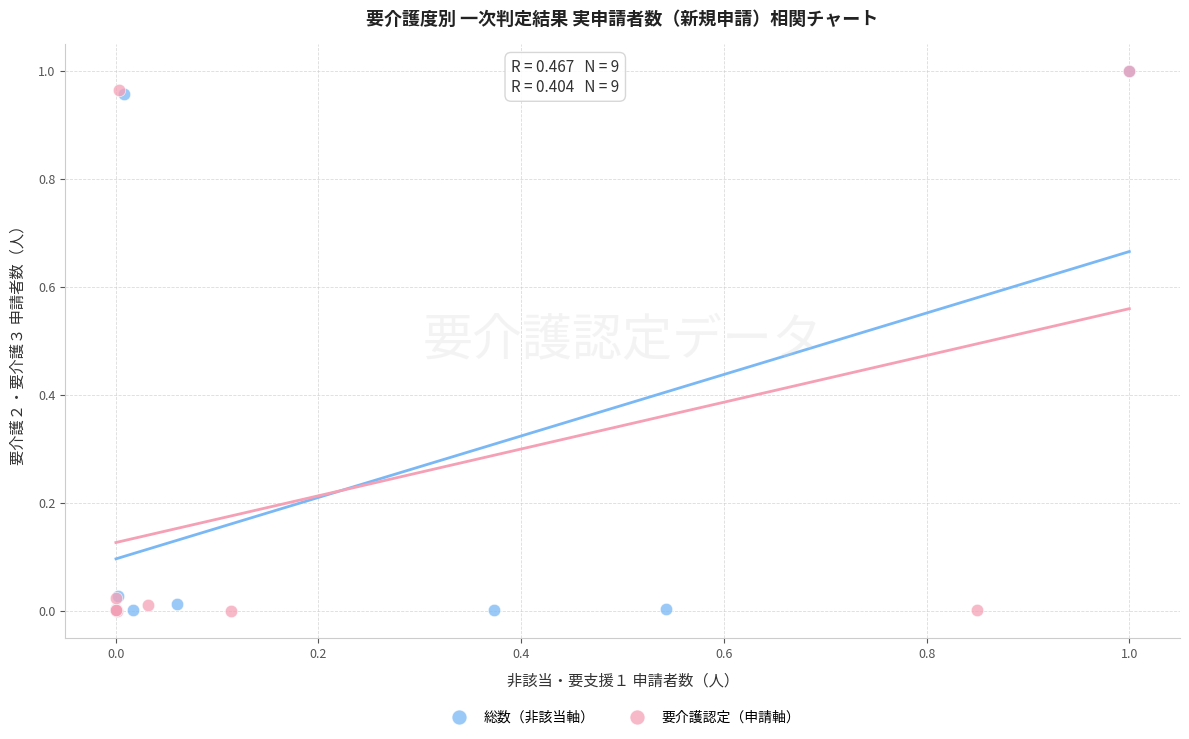

What are all the series names shown in the legend?

総数（非該当軸）, 要介護認定（申請軸）